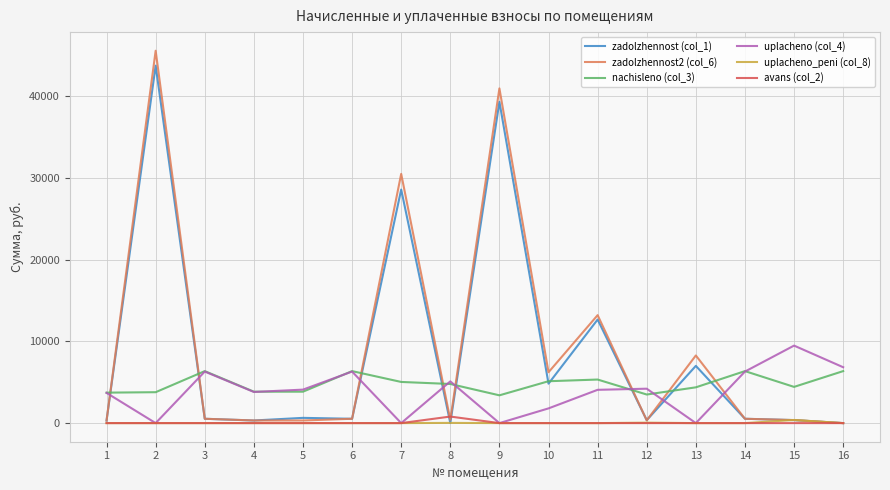

At which category is the sum across all series the highest?

2